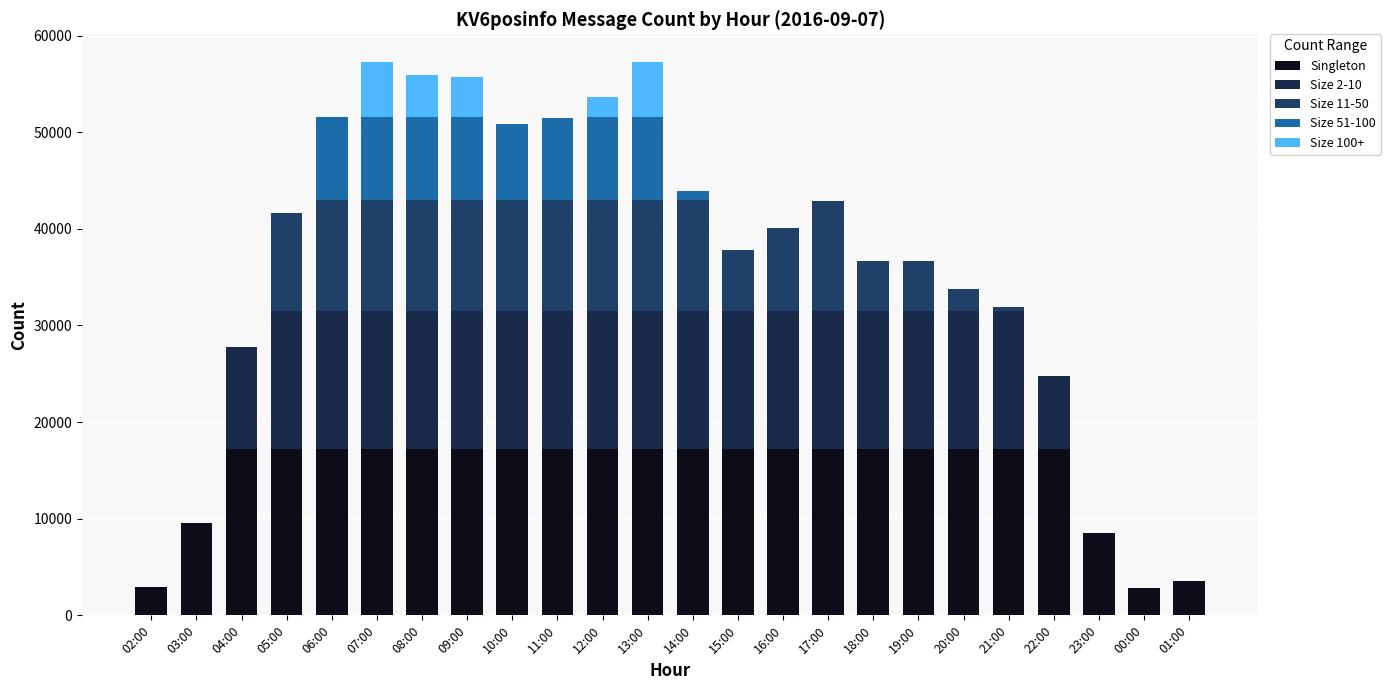

The value of Singleton at 11:00 is 17181.6. True or false?

True